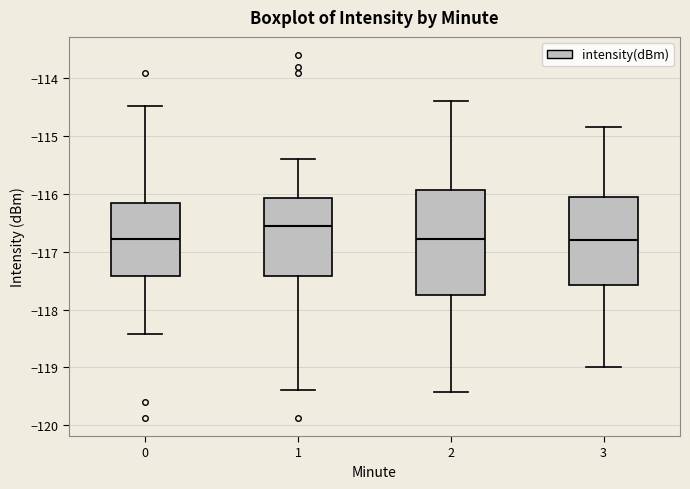

Reading left to right, read every box against the y-axis: the position of its median line, the range the box covers, and the ends of its whiskers. The values are not printed on the chart, so give them approximately, as read against the axis.

0: median -116.8, box -117.4 to -116.2, whiskers -118.4 to -114.5
1: median -116.5, box -117.4 to -116.1, whiskers -119.4 to -115.4
2: median -116.8, box -117.7 to -115.9, whiskers -119.4 to -114.4
3: median -116.8, box -117.6 to -116.1, whiskers -119.0 to -114.9